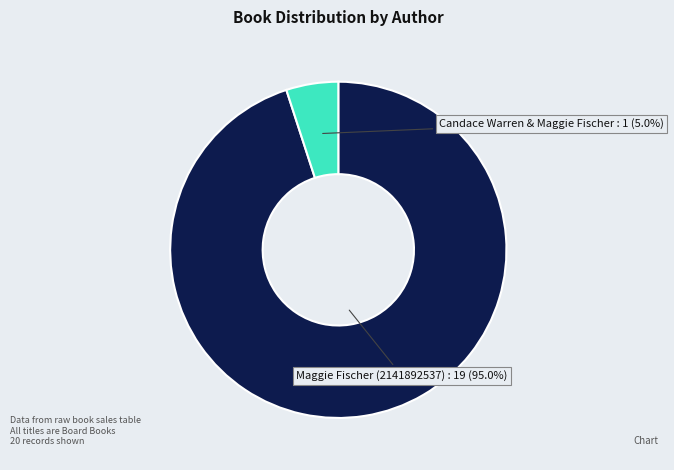

Is there a majority slice in this chart?

Yes